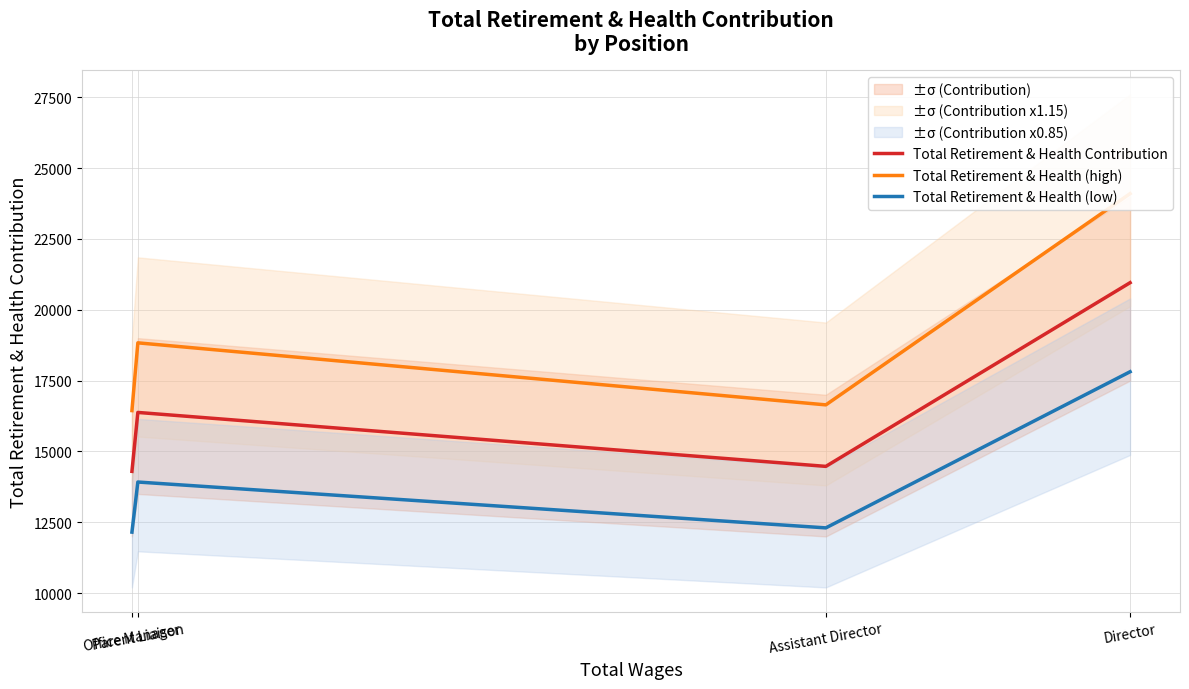

Where is the first local maximum for Total Retirement & Health (high)?

Parent Liaison